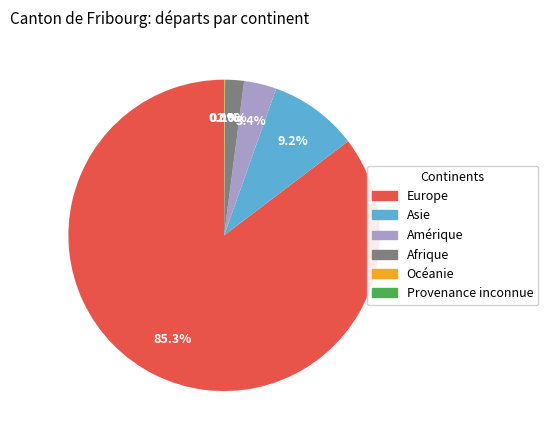

Is there a majority slice in this chart?

Yes